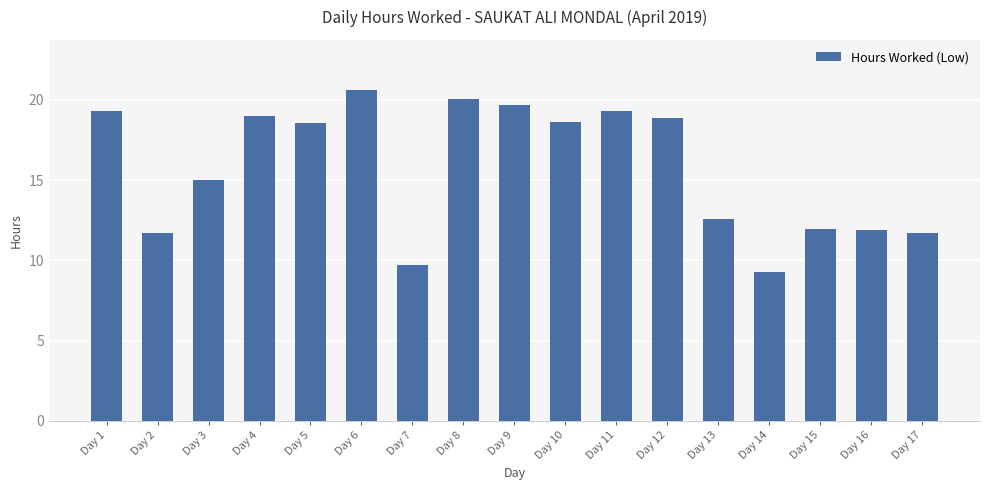

What is the ratio of the value at Day 7 to the value at Day 12?

0.5